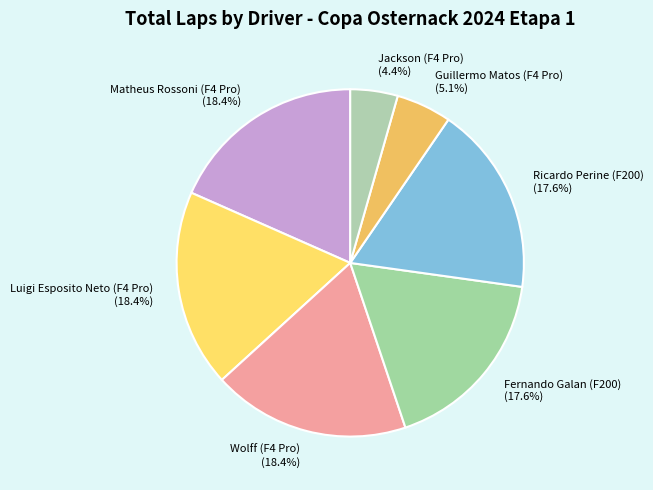

Which slice is the smallest?

Jackson (F4 Pro)